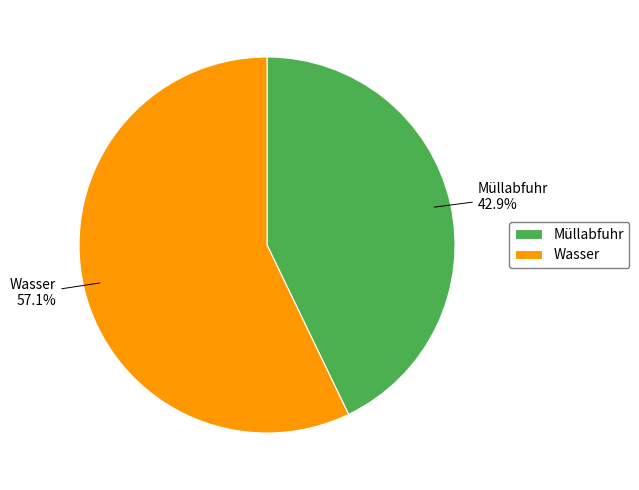

Does Wasser account for over 50% of the chart?

Yes